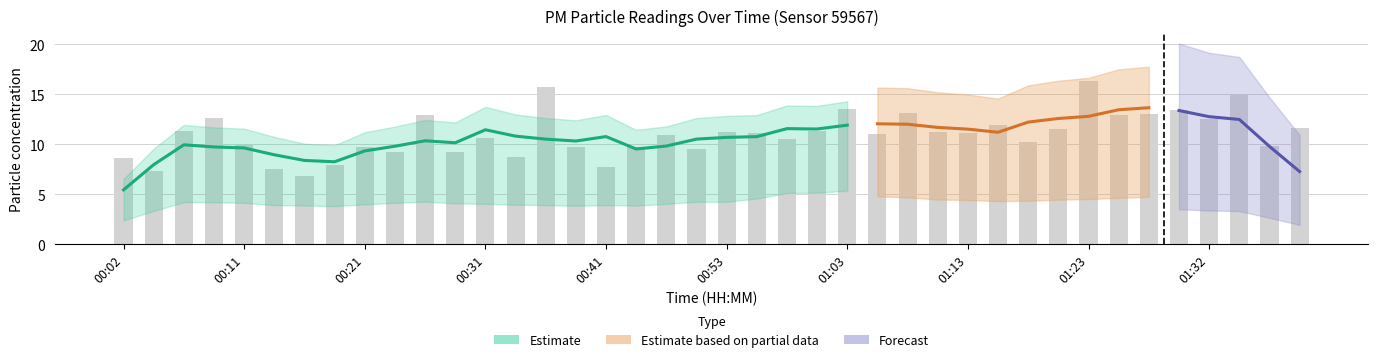

How many bars are there in total?

40